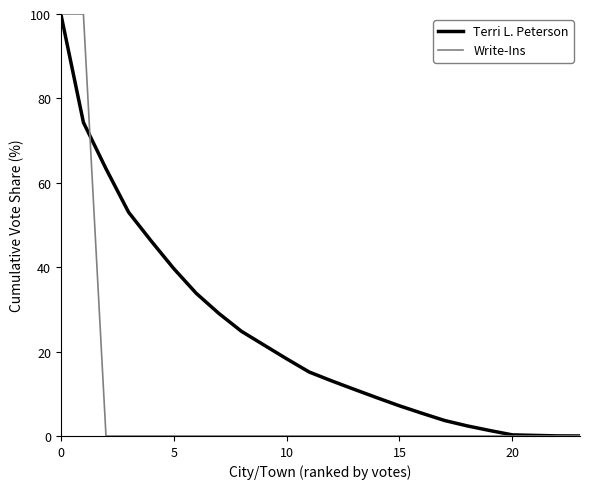

Rank the series by their average value, from highest to lowest.

Terri L. Peterson, Write-Ins